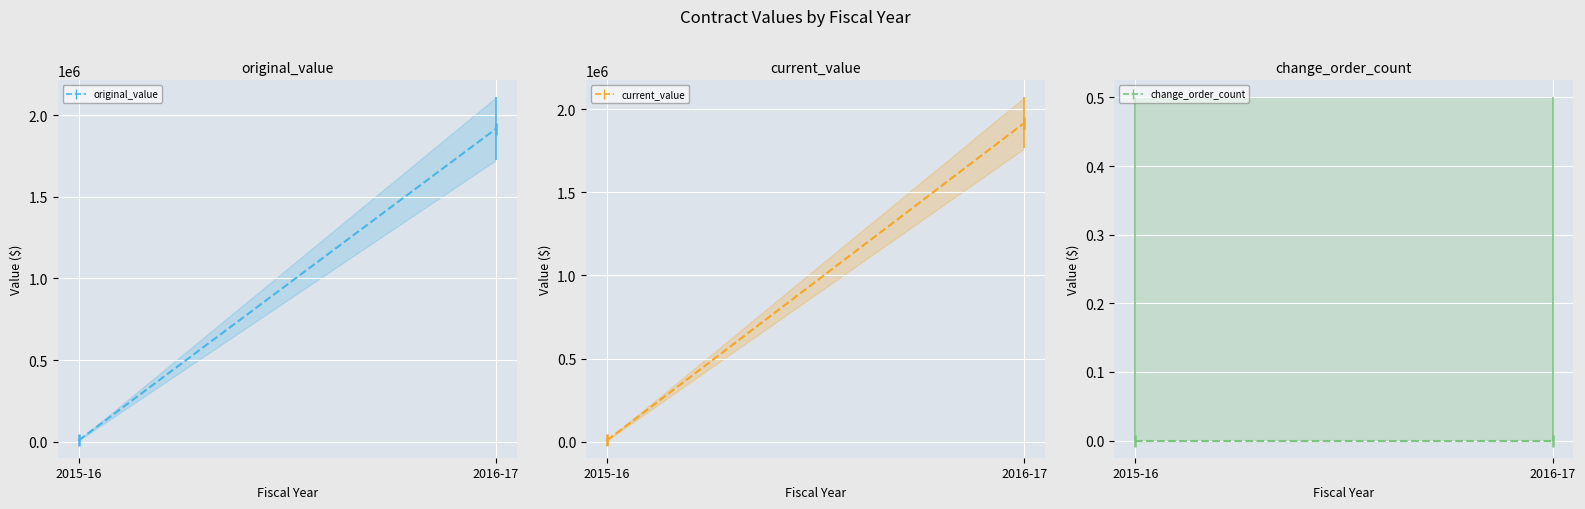

At which label does original_value reach its peak?

2016-17